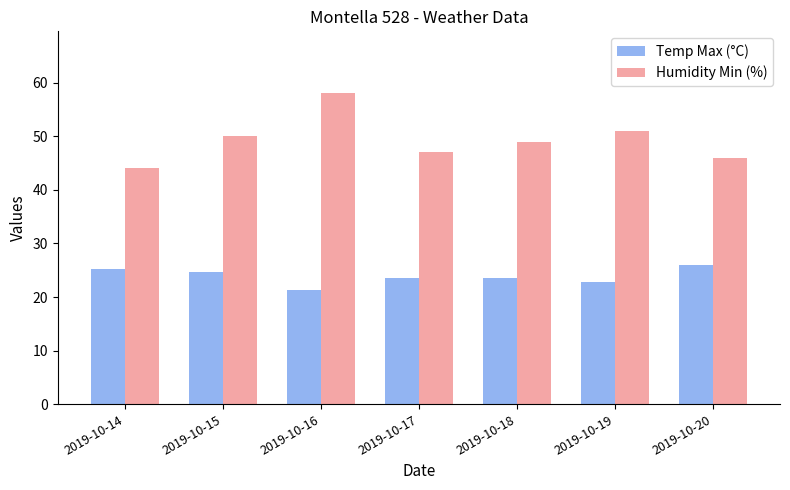

What is the highest value of the Humidity Min (%) series?

58.0